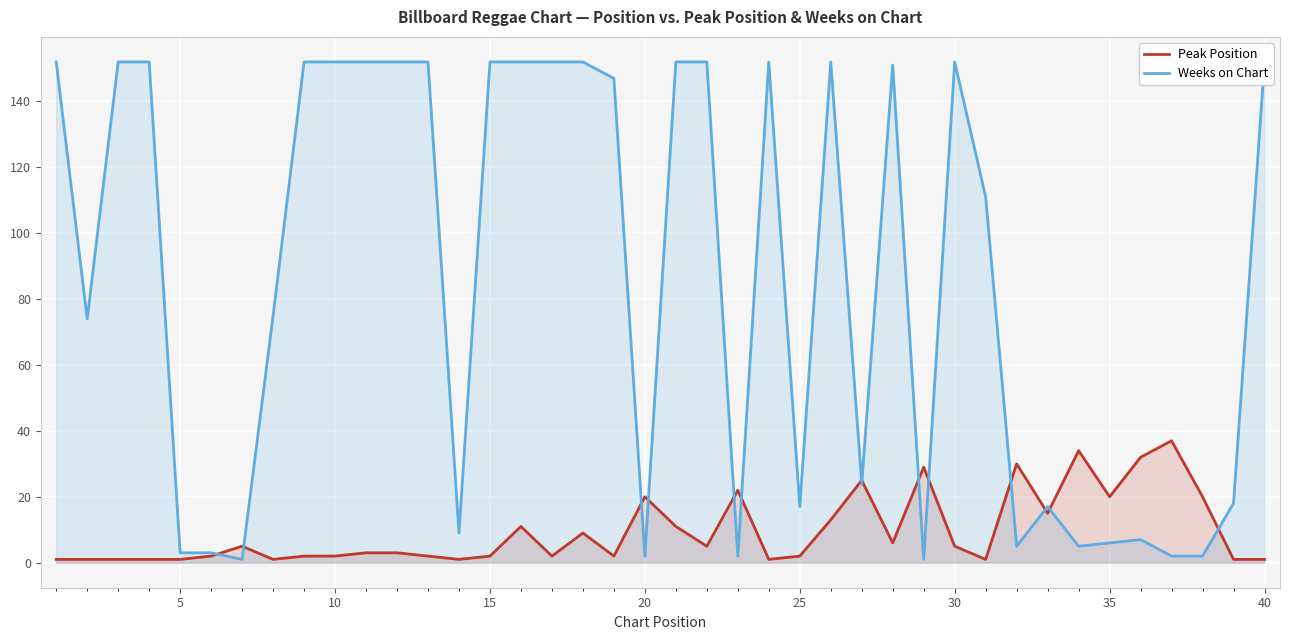

Which series has the largest total across all categories?

Weeks on Chart